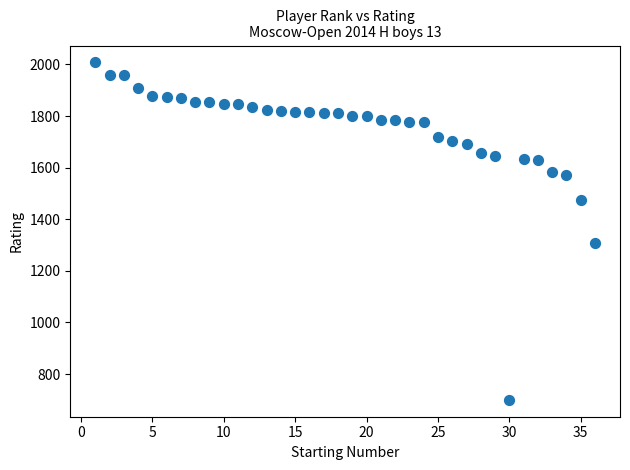

What is the range of Y values (max minus min)?

1308